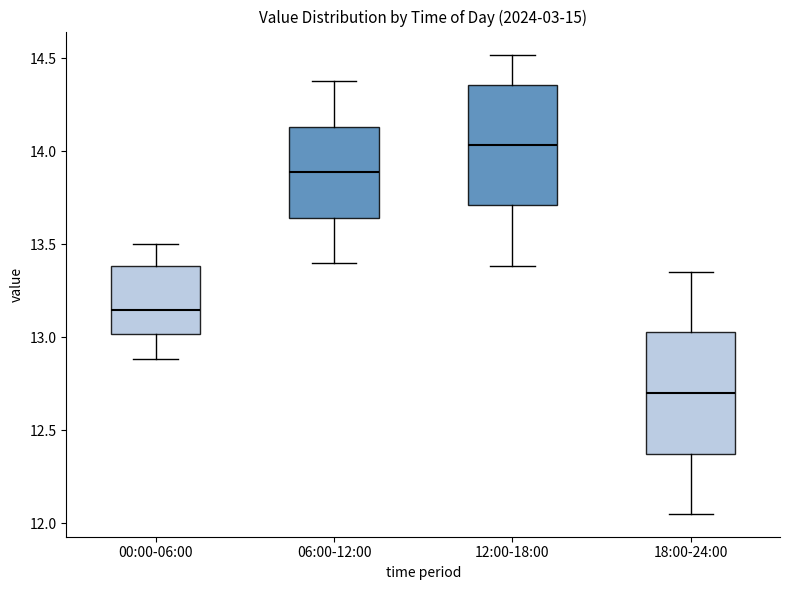

Where does the lower whisker of the box for 06:00-12:00 end on the y-axis? The values are not printed on the chart, so give them approximately, as read against the axis.

13.40